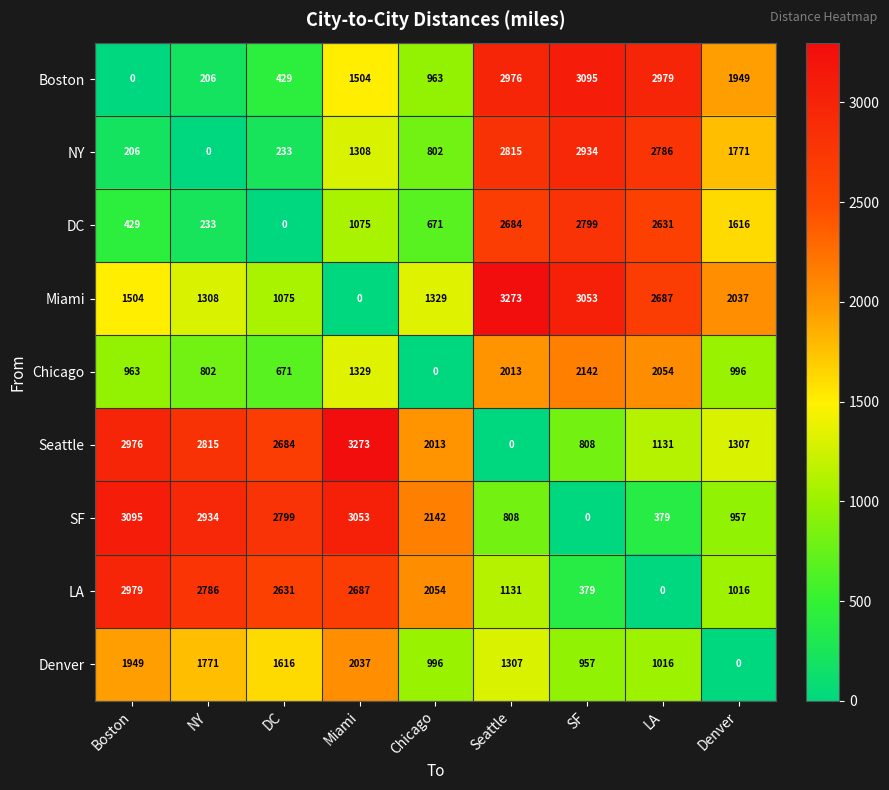

At which category is the sum across all series the highest?

Seattle